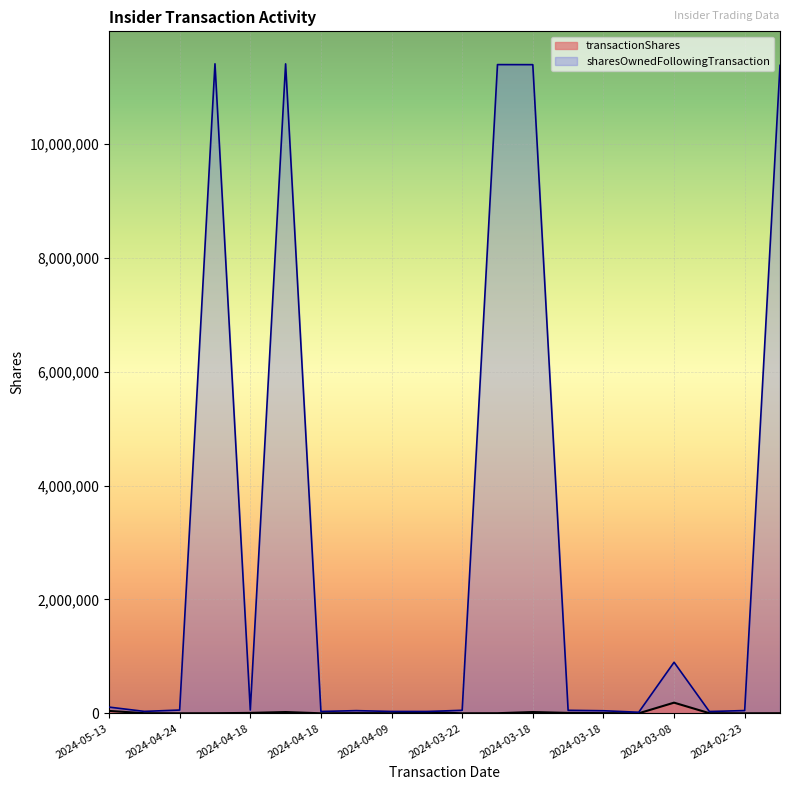

True or false: sharesOwnedFollowingTransaction and transactionShares intersect in this chart.

False